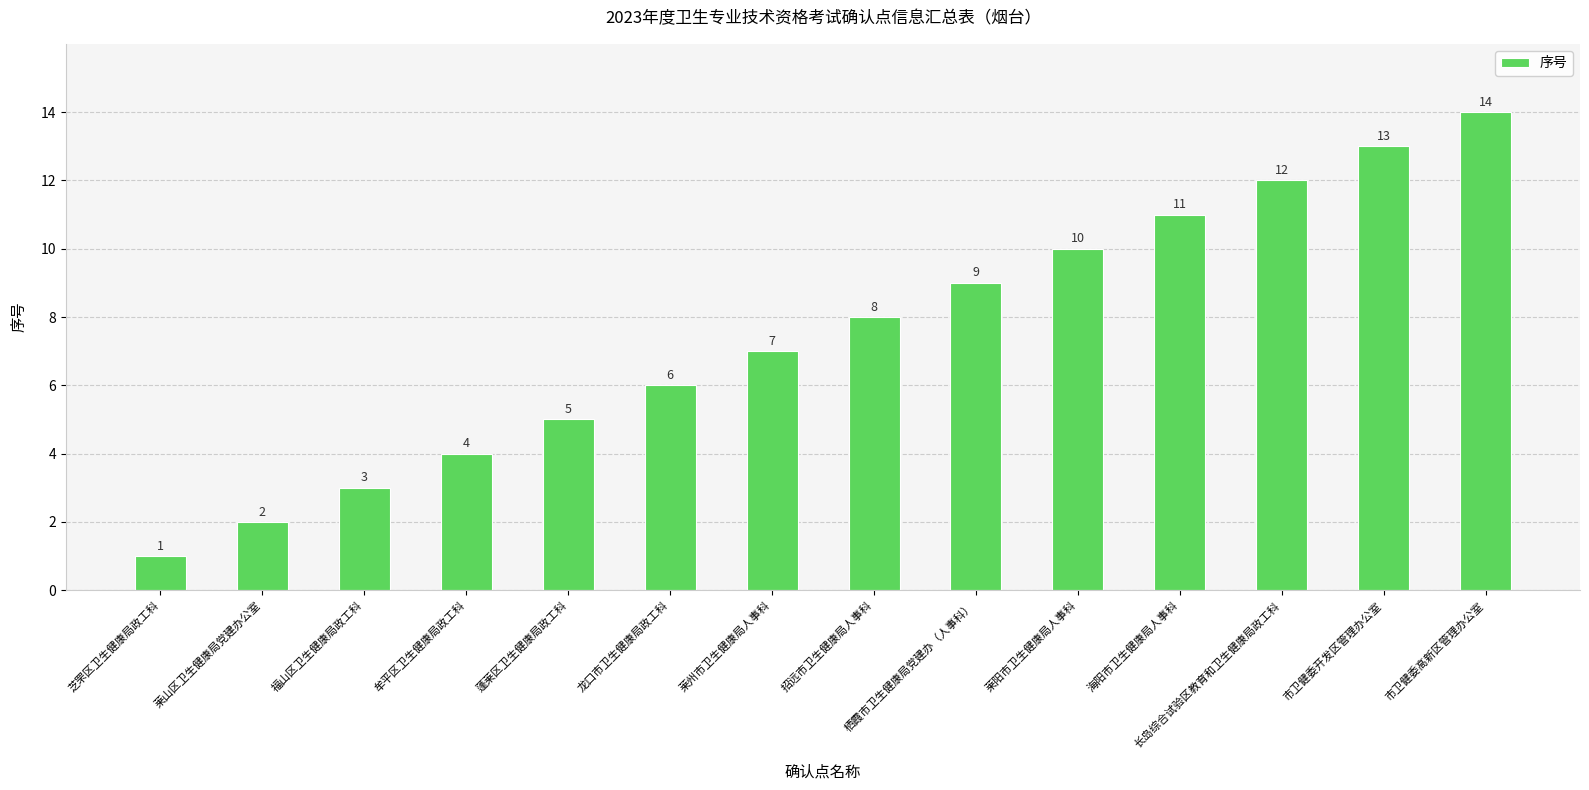

What is the approximate value at 招远市卫生健康局人事科, to the nearest 5?

10